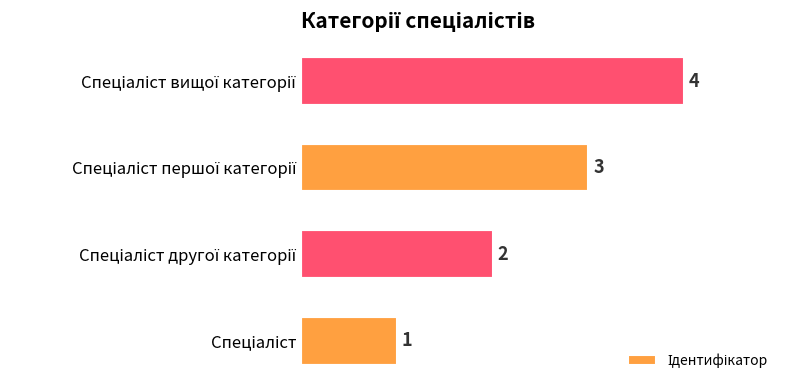

How many values are between 2 and 4?

3